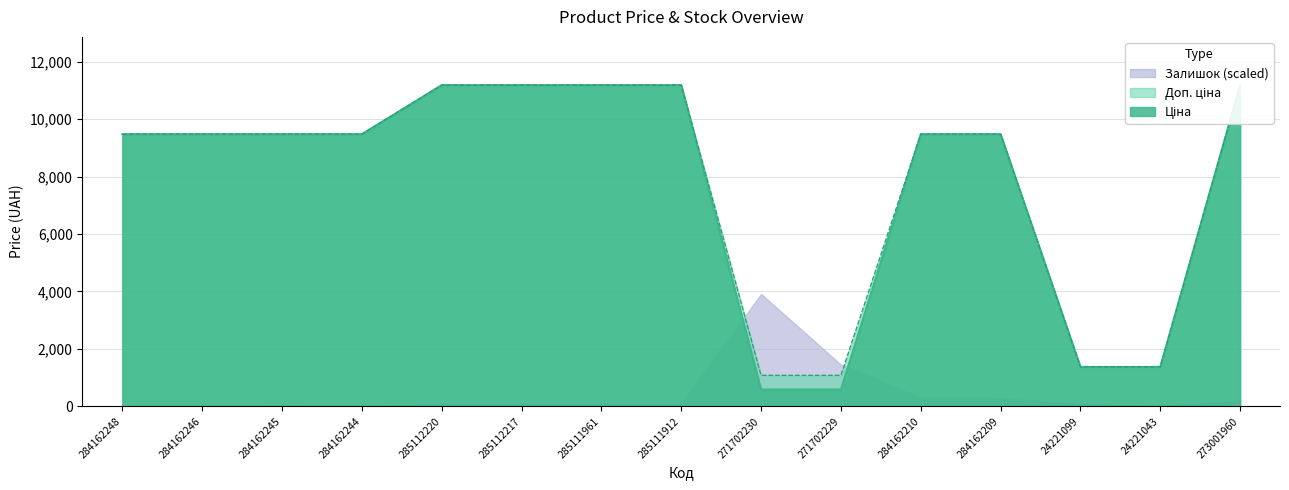

At which label does Ціна first exceed 9480?

284162248